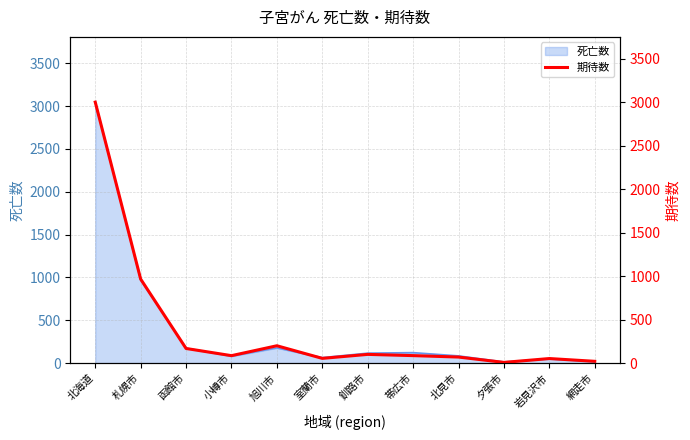

Where is 死亡数 nearest to the value 1530?

札幌市